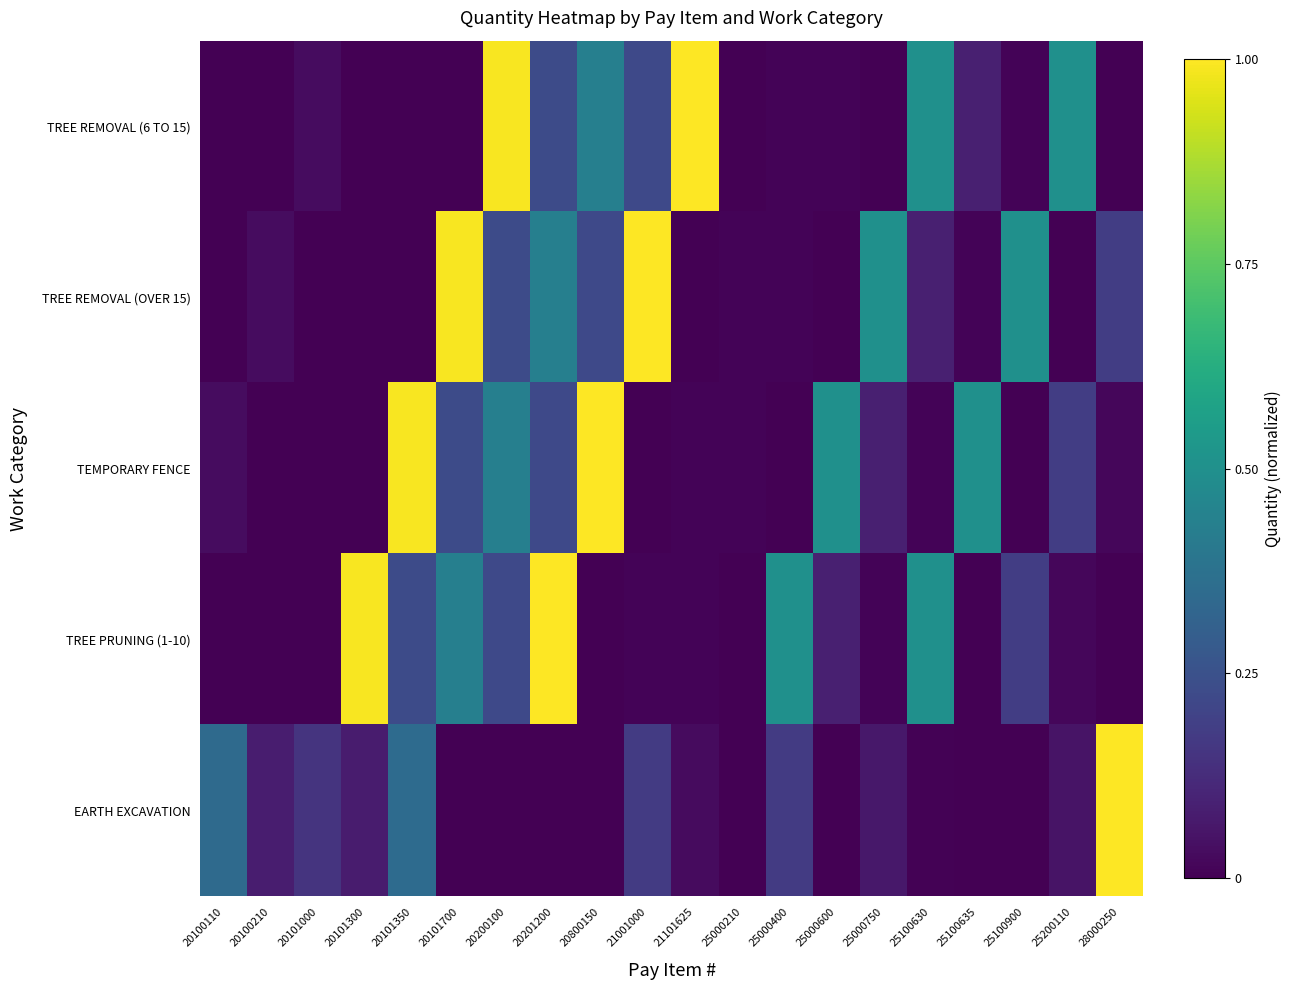

Reading left to right, list all the values displayed in this chart.

TREE REMOVAL (6 TO 15): 20100110=0.0	20100210=0.0	20101000=0.0	20101300=0.0	20101350=0.0	20101700=0.0	20200100=1.0	20201200=0.2	20800150=0.4	21001000=0.2	21101625=1.0	25000210=0.0	25000400=0.0	25000600=0.0	25000750=0.0	25100630=0.5	25100635=0.1	25100900=0.0	25200110=0.5	28000250=0.0
TREE REMOVAL (OVER 15): 20100110=0.0	20100210=0.0	20101000=0.0	20101300=0.0	20101350=0.0	20101700=1.0	20200100=0.2	20201200=0.4	20800150=0.2	21001000=1.0	21101625=0.0	25000210=0.0	25000400=0.0	25000600=0.0	25000750=0.5	25100630=0.1	25100635=0.0	25100900=0.5	25200110=0.0	28000250=0.2
TEMPORARY FENCE: 20100110=0.0	20100210=0.0	20101000=0.0	20101300=0.0	20101350=1.0	20101700=0.2	20200100=0.4	20201200=0.2	20800150=1.0	21001000=0.0	21101625=0.0	25000210=0.0	25000400=0.0	25000600=0.5	25000750=0.1	25100630=0.0	25100635=0.5	25100900=0.0	25200110=0.2	28000250=0.0
TREE PRUNING (1-10): 20100110=0.0	20100210=0.0	20101000=0.0	20101300=1.0	20101350=0.2	20101700=0.4	20200100=0.2	20201200=1.0	20800150=0.0	21001000=0.0	21101625=0.0	25000210=0.0	25000400=0.5	25000600=0.1	25000750=0.0	25100630=0.5	25100635=0.0	25100900=0.2	25200110=0.0	28000250=0.0
EARTH EXCAVATION: 20100110=0.3	20100210=0.1	20101000=0.2	20101300=0.1	20101350=0.3	20101700=0.0	20200100=0.0	20201200=0.0	20800150=0.0	21001000=0.2	21101625=0.0	25000210=0.0	25000400=0.2	25000600=0.0	25000750=0.1	25100630=0.0	25100635=0.0	25100900=0.0	25200110=0.1	28000250=1.0